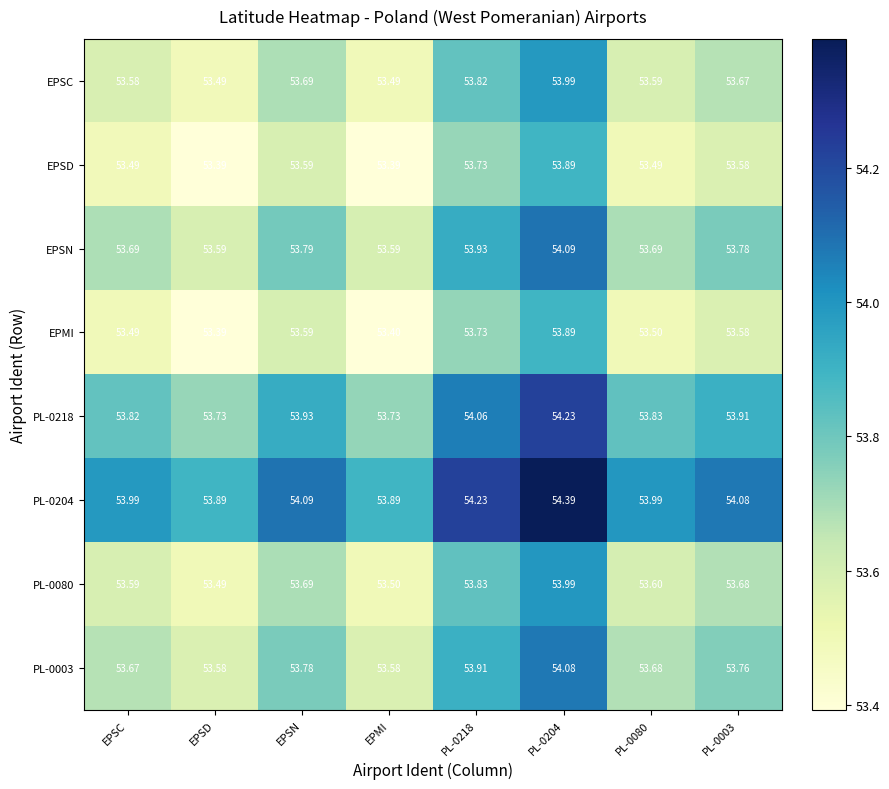

What is the difference between the highest and lowest values at PL-0003?

0.5